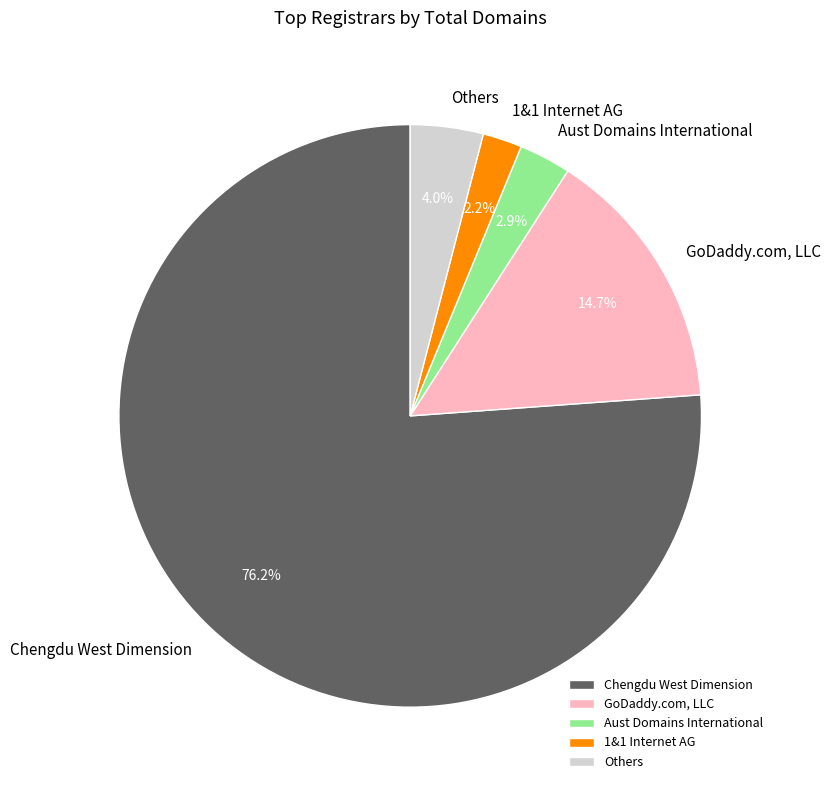

Between Others and Aust Domains International, which is larger?

Others